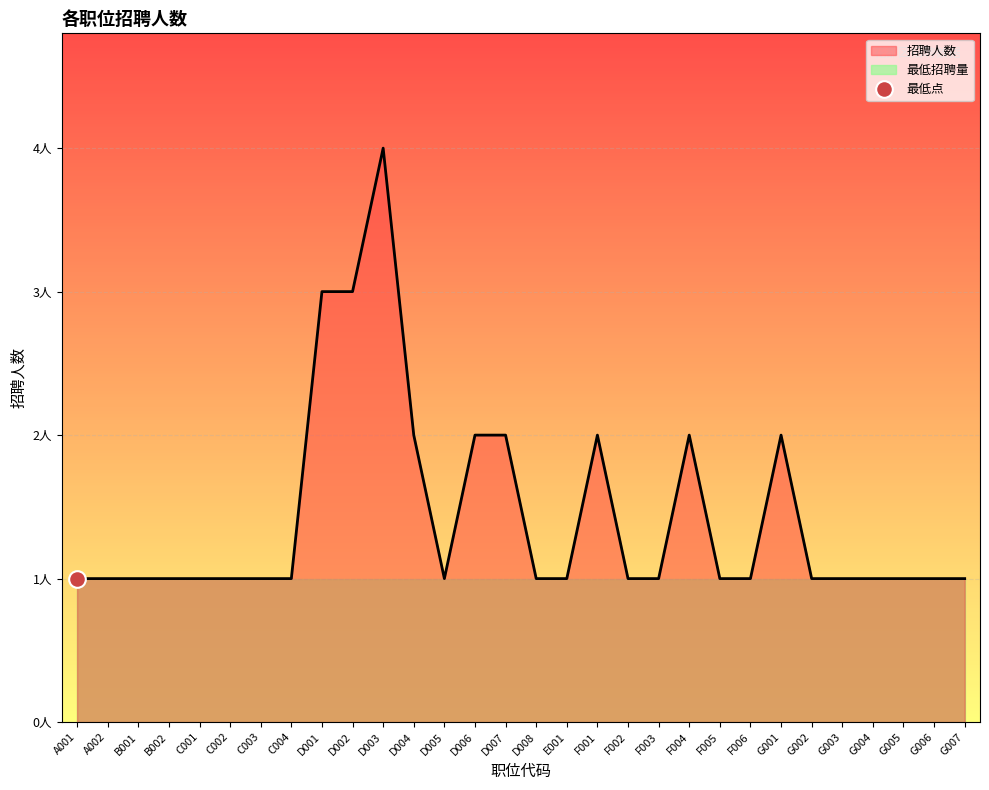

What is the sum of the values at G004 and B001?

2